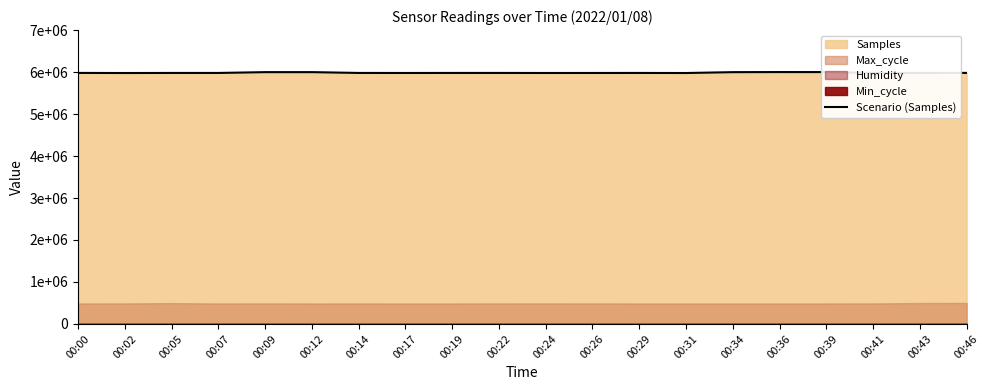

What is the minimum value shown in the chart?

5977418.3